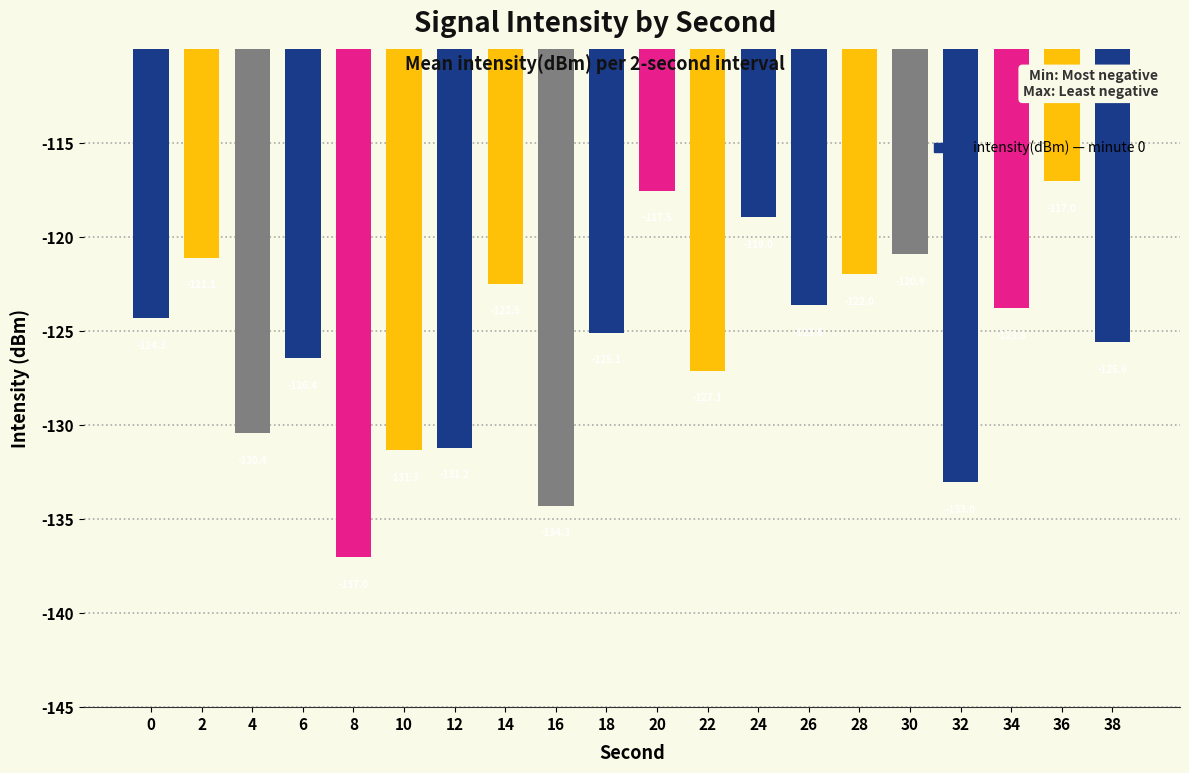

List the labels in order of value, largest first.

36, 20, 24, 30, 2, 28, 14, 26, 34, 0, 18, 38, 6, 22, 4, 12, 10, 32, 16, 8